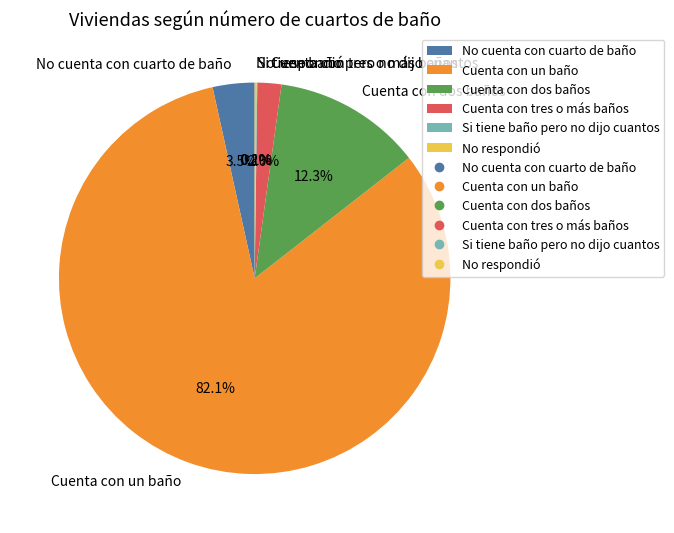

Does No cuenta con cuarto de baño account for over 50% of the chart?

No